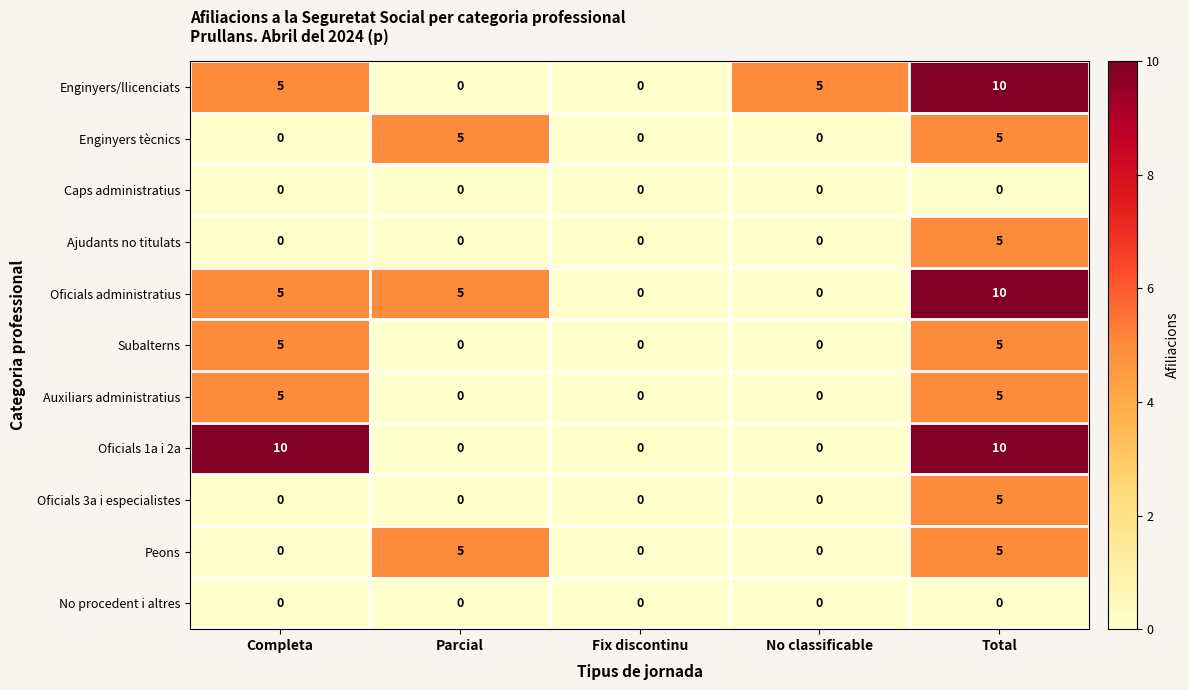

At which category is the sum across all series the highest?

Total